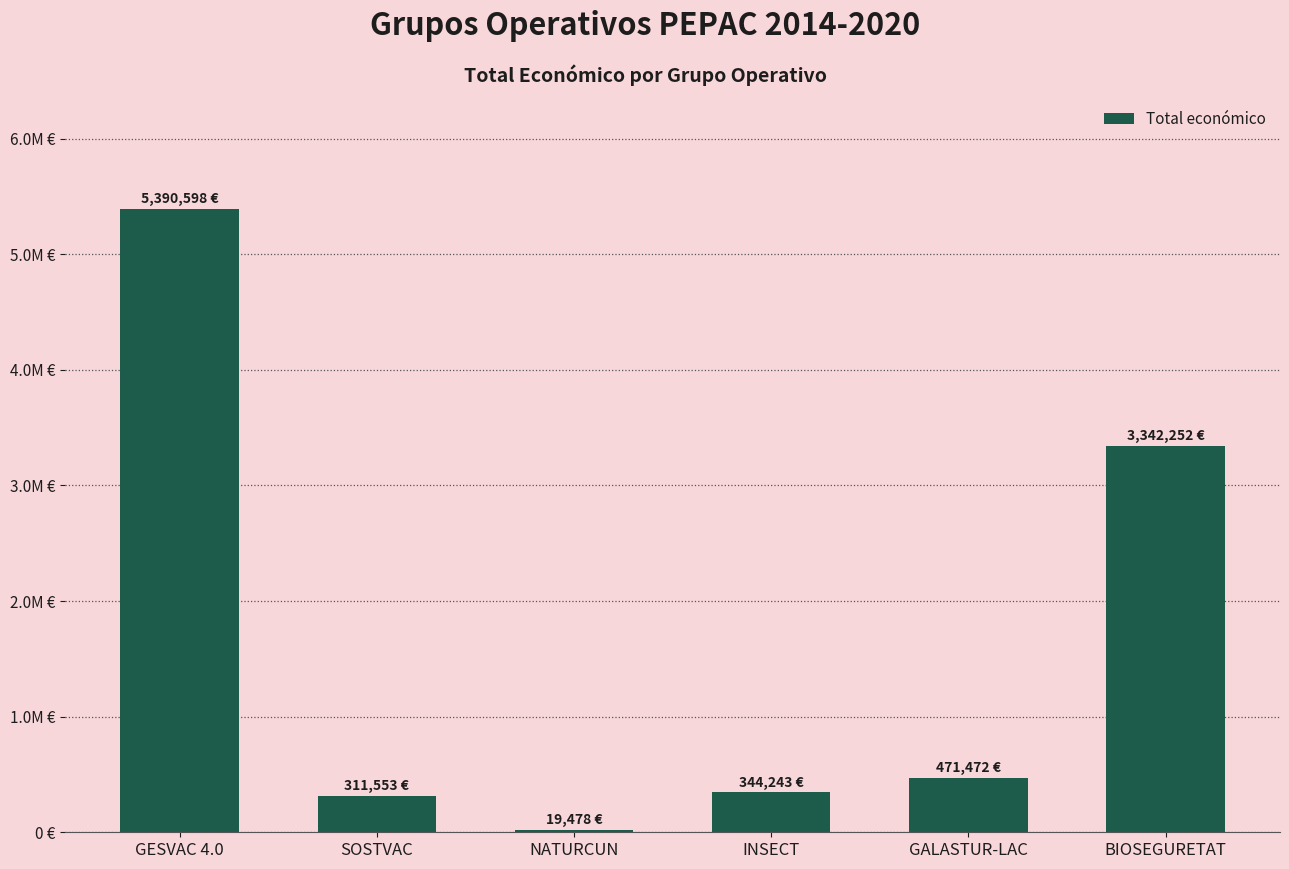

Which has a higher value, INSECT or BIOSEGURETAT?

BIOSEGURETAT